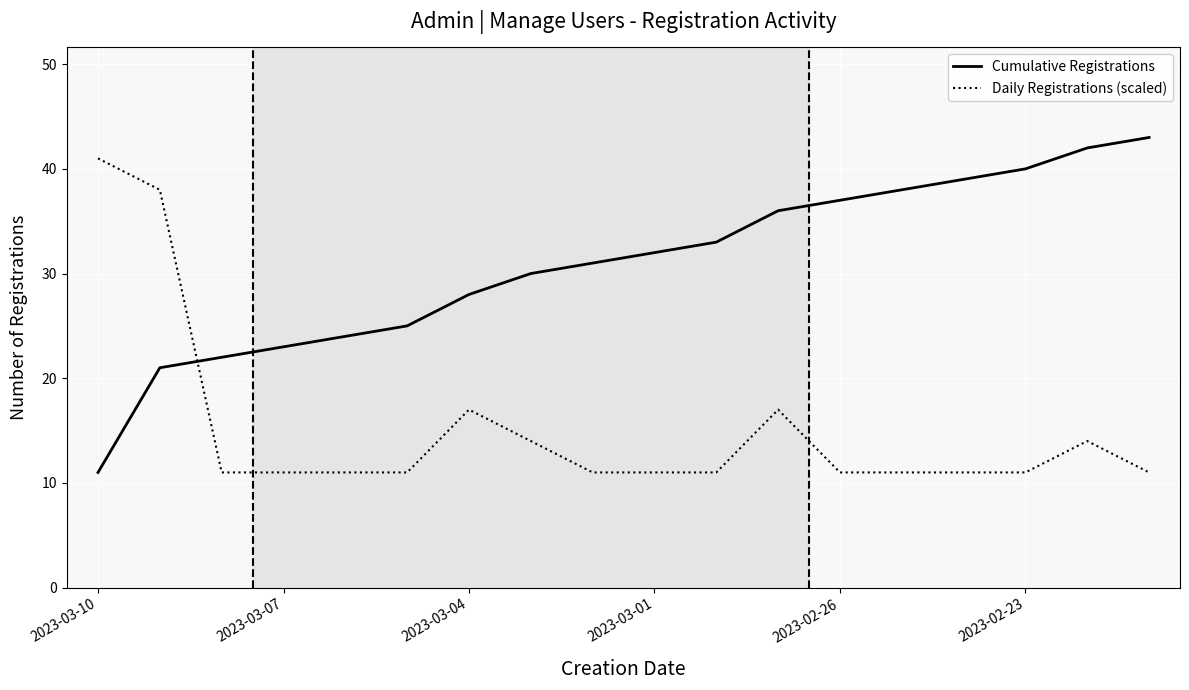

List the series in order of their overall mean, lowest first.

Daily Registrations (scaled), Cumulative Registrations